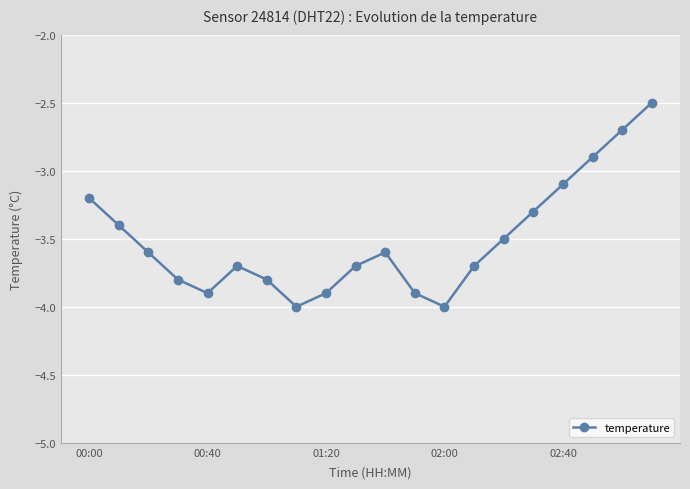

How many interior local valleys (lower than both neighbors) does the data have?

3